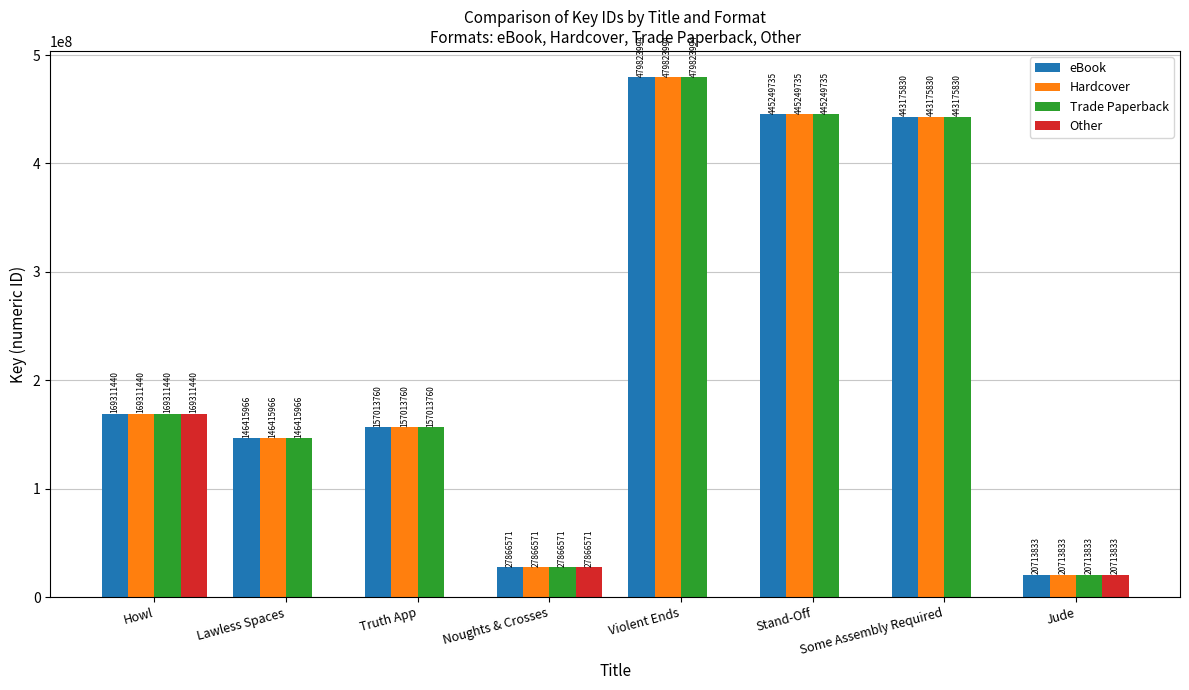

What is the greatest value displayed?

479823994